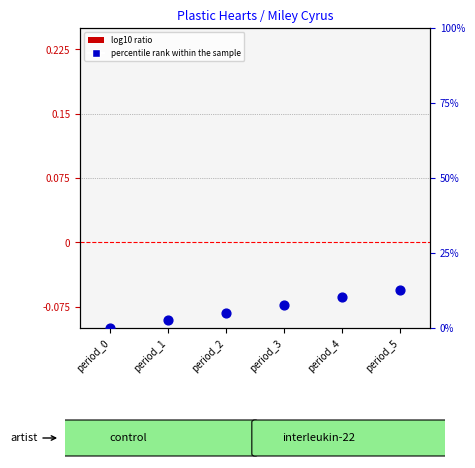

Which series has the widest spread of Y values?

percentile rank within the sample